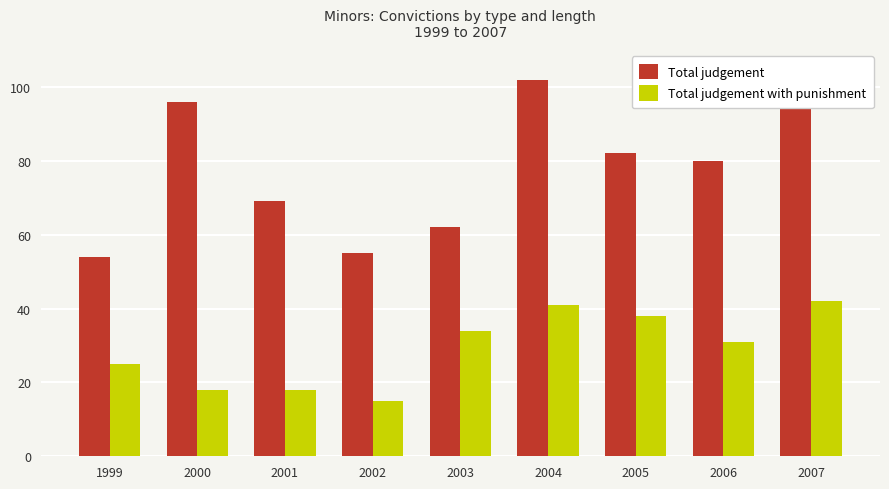

What are all the series names shown in the legend?

Total judgement, Total judgement with punishment